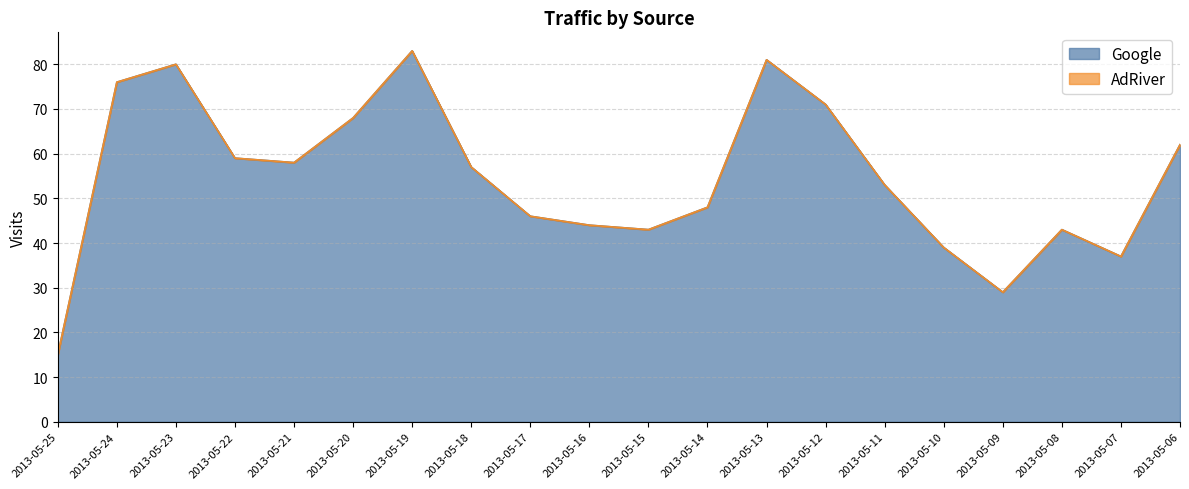

Reading left to right, transcribe all the data shown in this chart.

2013-05-25=15	2013-05-24=76	2013-05-23=80	2013-05-22=59	2013-05-21=58	2013-05-20=68	2013-05-19=83	2013-05-18=57	2013-05-17=46	2013-05-16=44	2013-05-15=43	2013-05-14=48	2013-05-13=81	2013-05-12=71	2013-05-11=53	2013-05-10=39	2013-05-09=29	2013-05-08=43	2013-05-07=37	2013-05-06=62